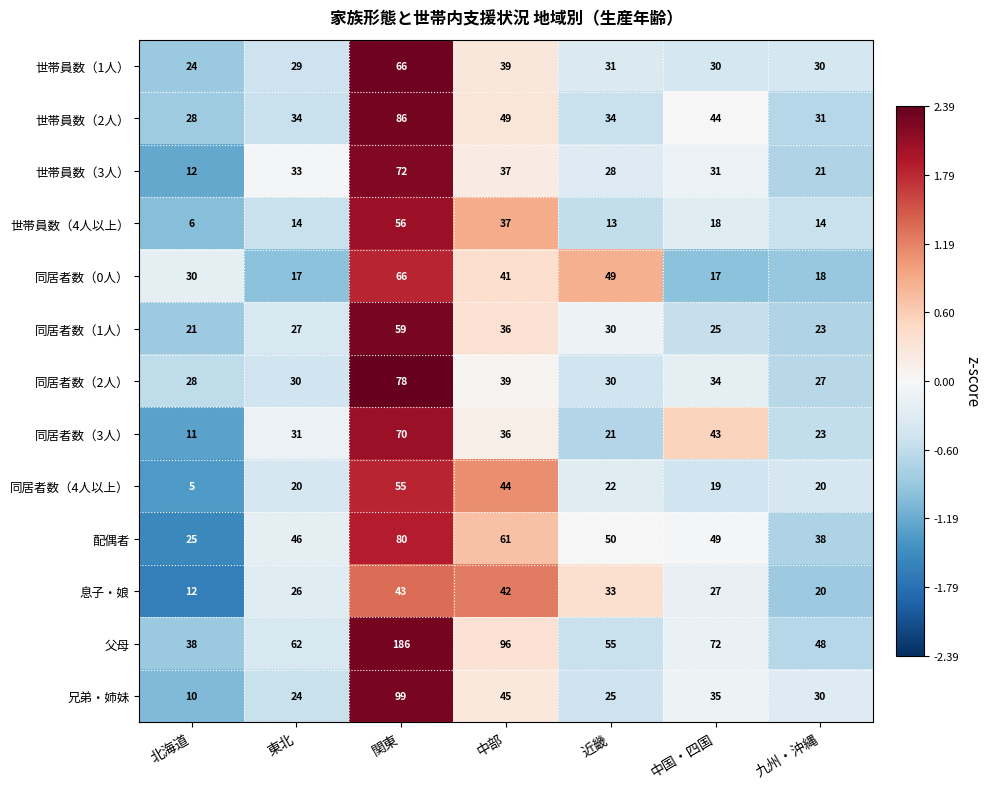

At which label is 同居者数（2人） closest to 52?

中部